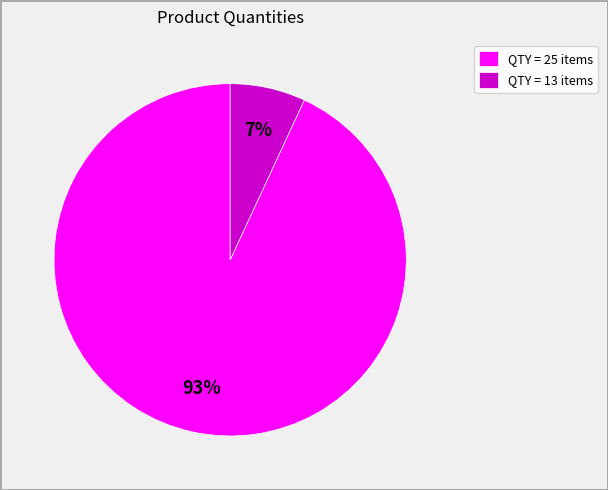

Combined, do QTY = 13 items and QTY = 25 items account for over 50%?

Yes